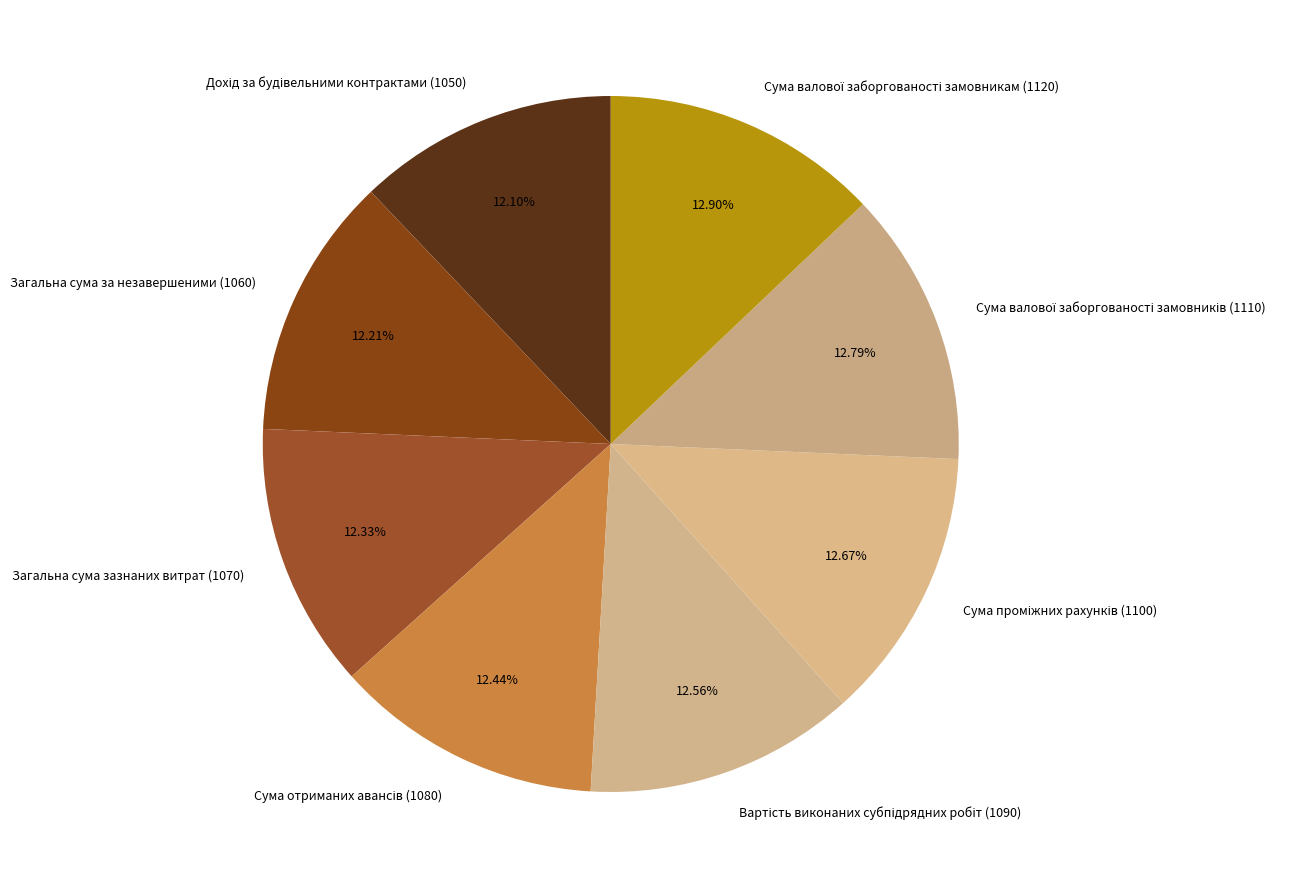

Is there a majority slice in this chart?

No